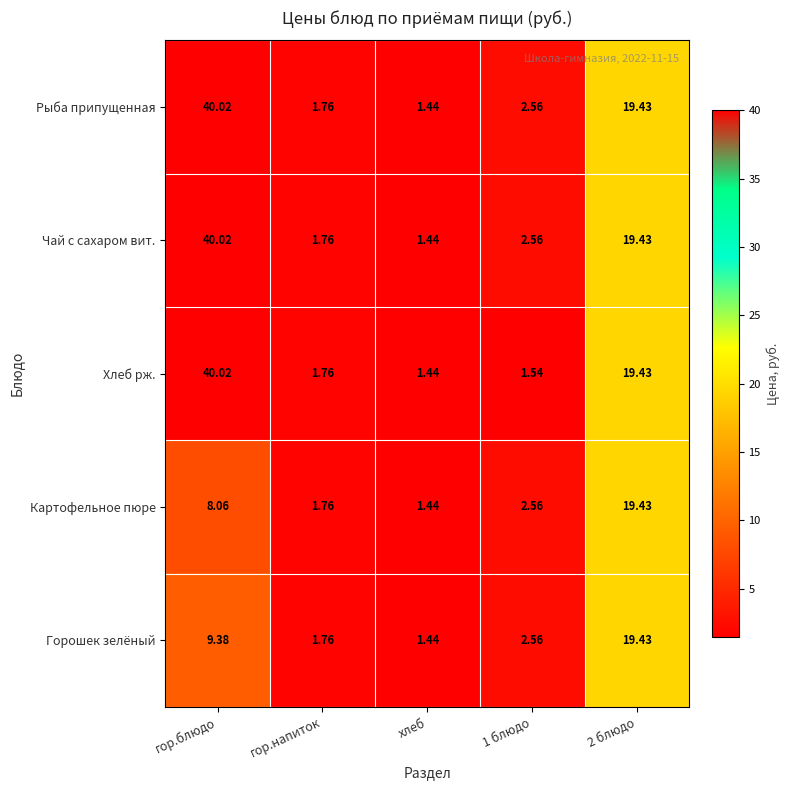

How many categories are shown in the chart?

5